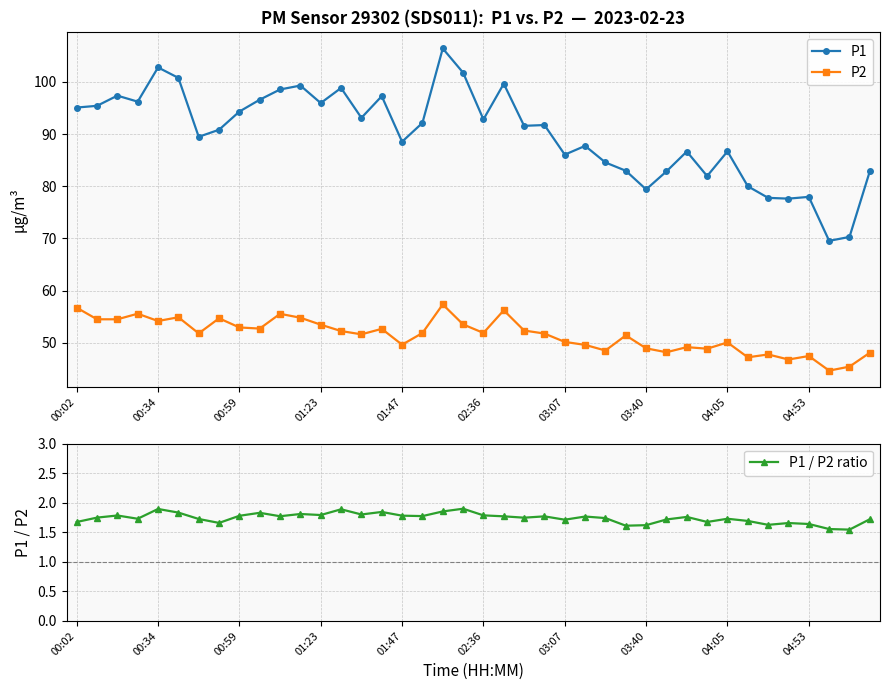

What position from the right is 38?

2